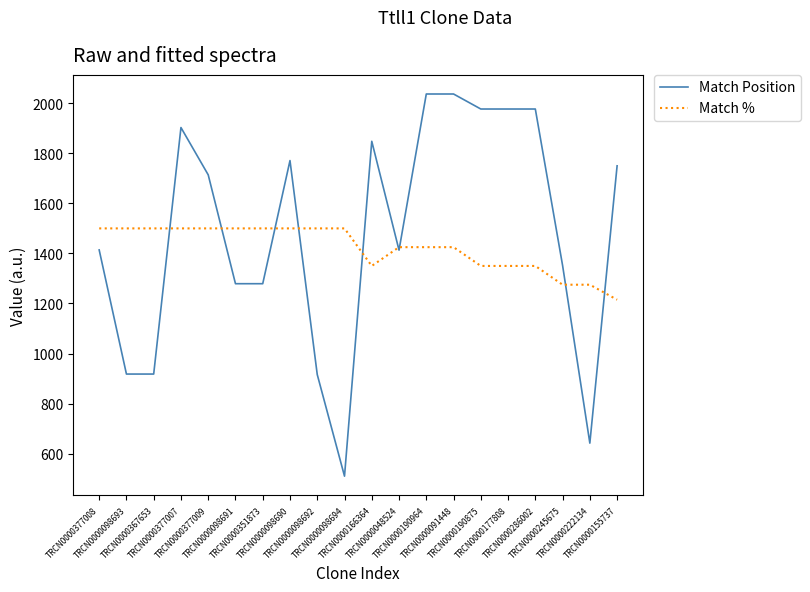

List the series in order of their peak value, highest first.

Match Position, Match %